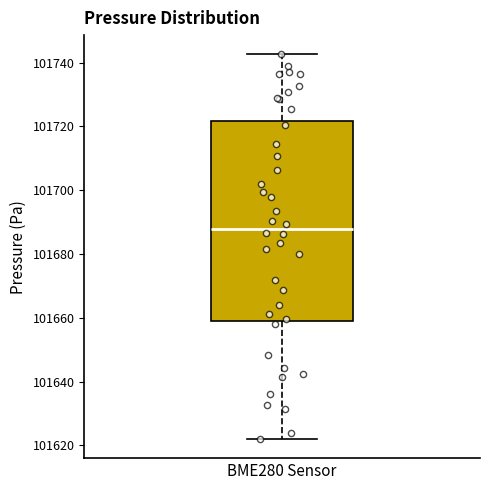

Where does the lower whisker of the box for BME280 Sensor end on the y-axis? The values are not printed on the chart, so give them approximately, as read against the axis.

101622